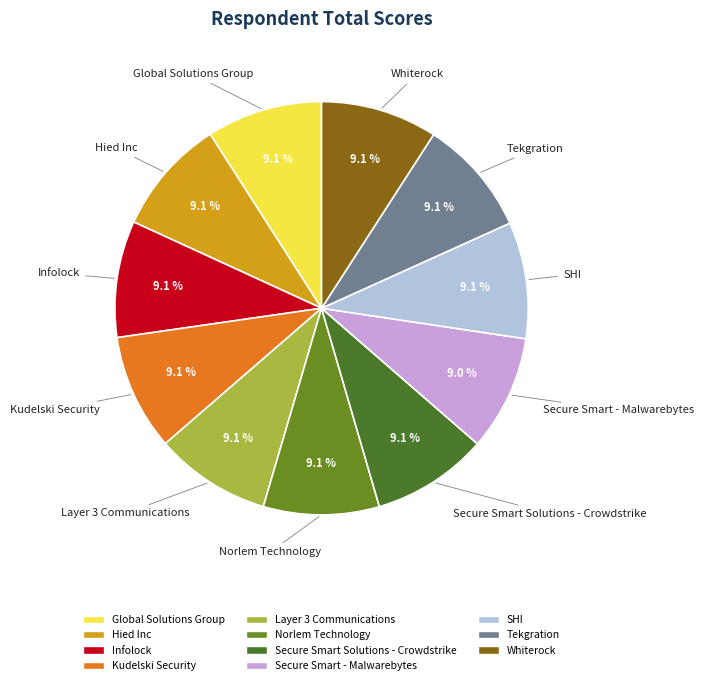

Does any single category account for the majority?

No